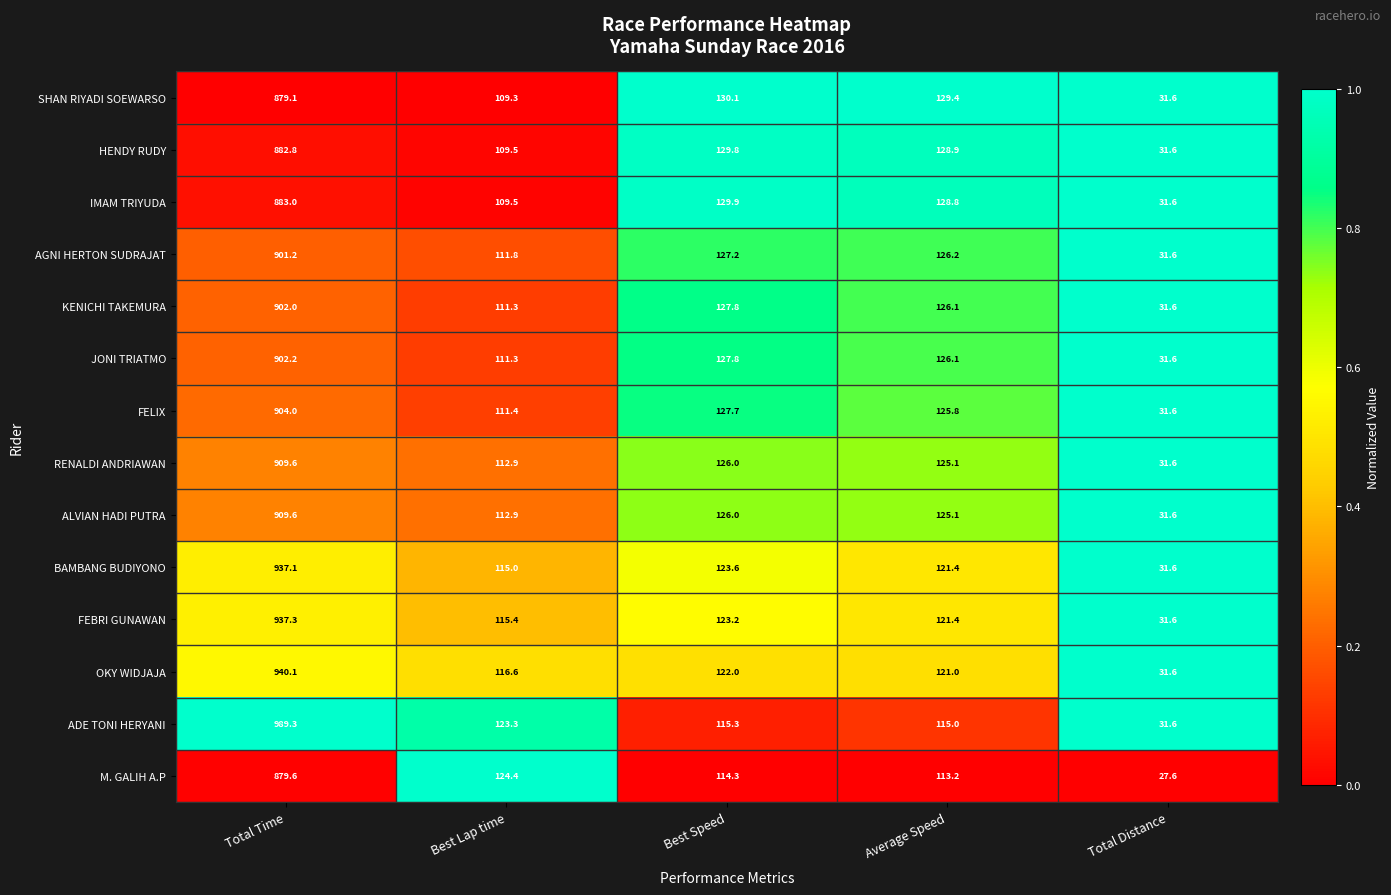

Which series has the widest spread of values?

ADE TONI HERYANI